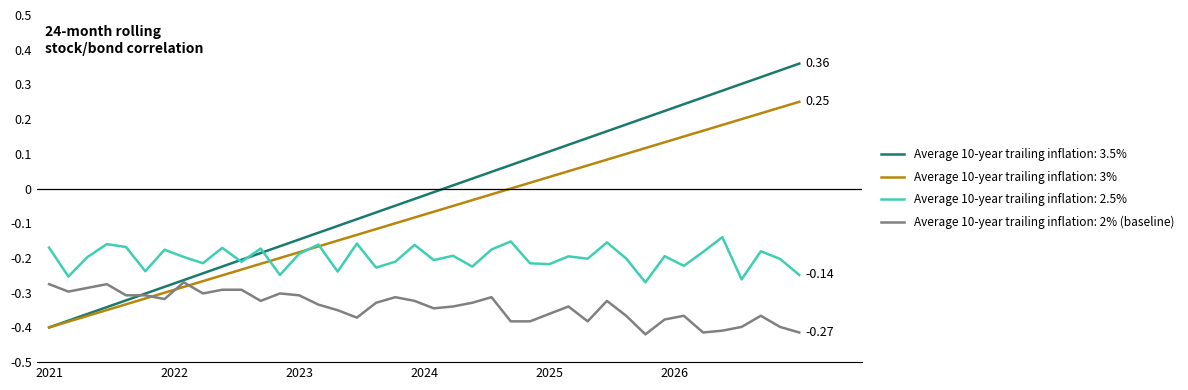

What are all the series names shown in the legend?

Average 10-year trailing inflation: 3.5%, Average 10-year trailing inflation: 3%, Average 10-year trailing inflation: 2.5%, Average 10-year trailing inflation: 2% (baseline)